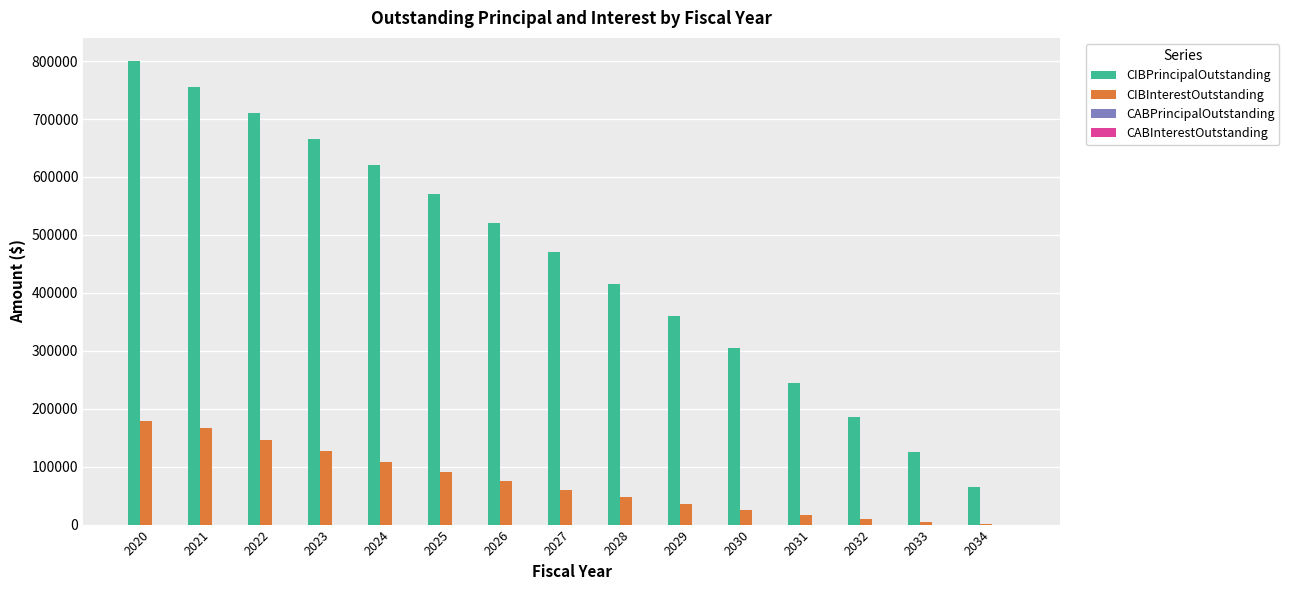

What is the average value of the CIBInterestOutstanding series?

73029.6